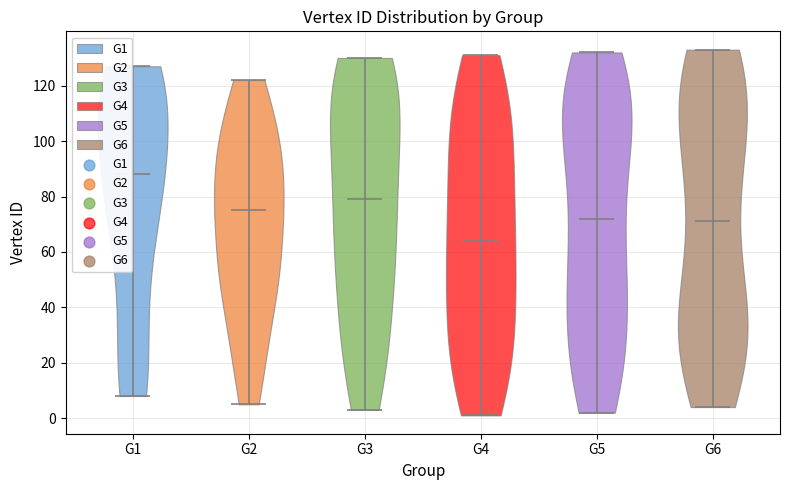

Reading left to right, read every violin against the y-axis: where its median line is, and the lowest and highest points it reaches. The values are not printed on the chart, so give them approximately, as read against the axis.

G1: median line 88, lowest point 8, highest point 128
G2: median line 76, lowest point 6, highest point 122
G3: median line 80, lowest point 4, highest point 130
G4: median line 64, lowest point 2, highest point 132
G5: median line 72, lowest point 2, highest point 132
G6: median line 72, lowest point 4, highest point 134